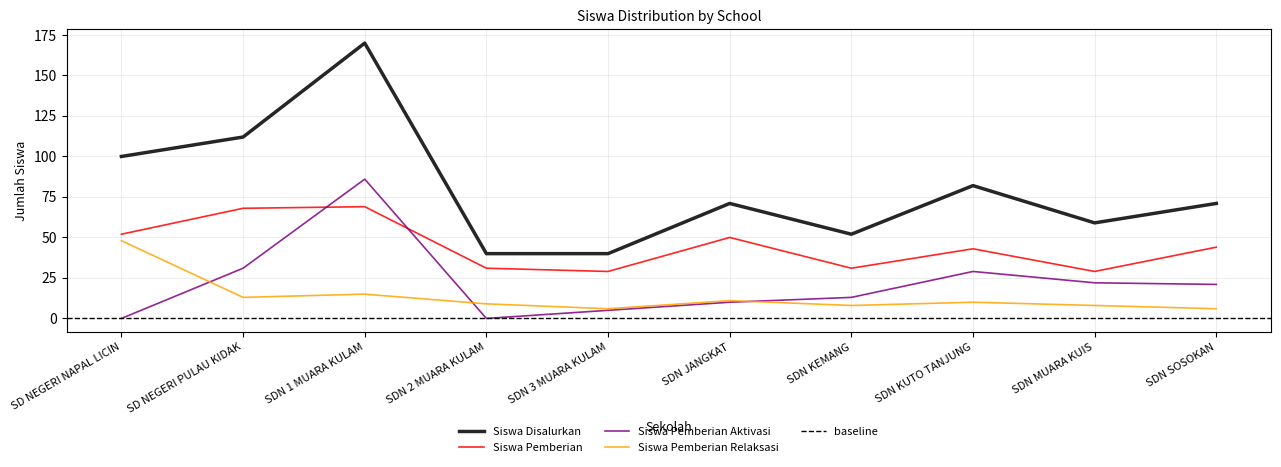

List the series in order of their peak value, highest first.

Siswa Disalurkan, Siswa Pemberian Aktivasi, Siswa Pemberian, Siswa Pemberian Relaksasi